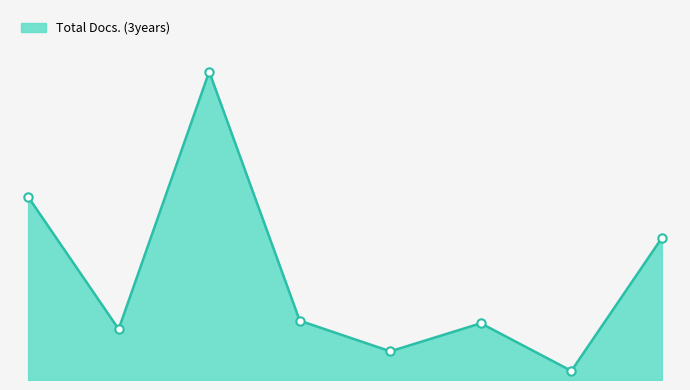

Is this an area chart (filled region under the line)?

Yes